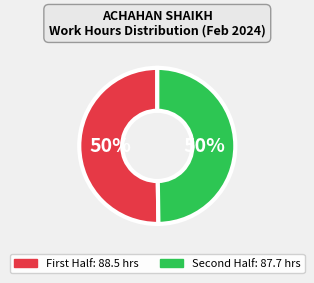

To the nearest percent, what is the average slice percentage?

50%